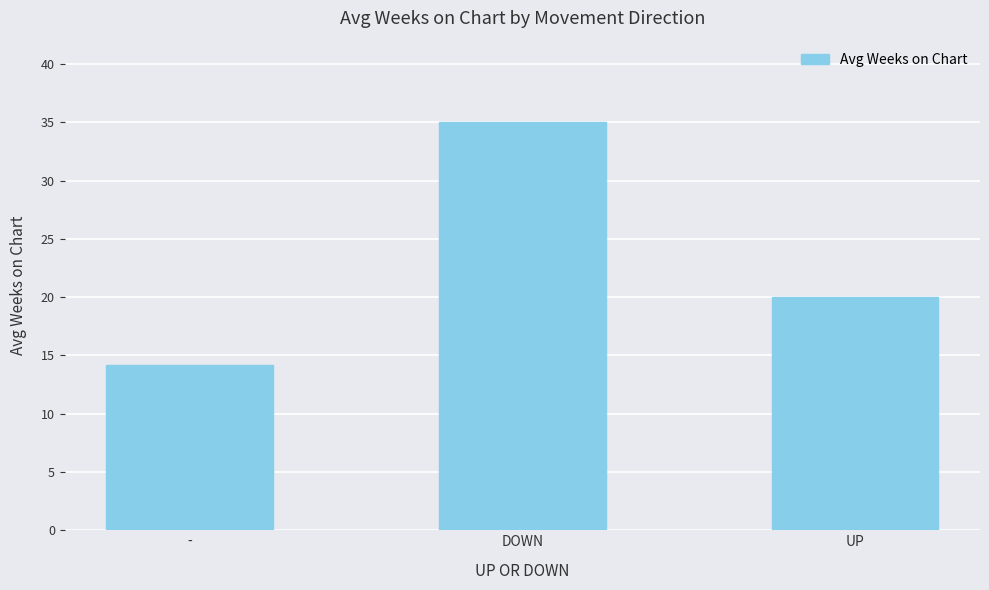

What position from the left is UP?

3